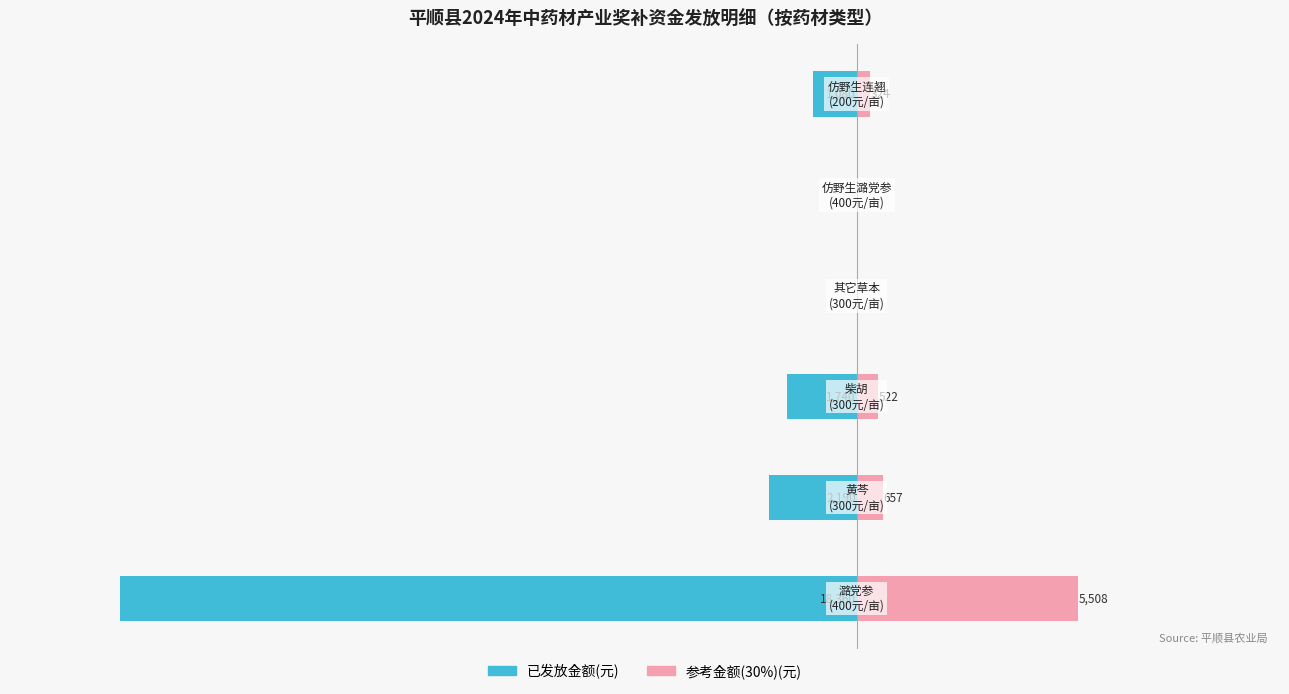

Reading right to left, transcribe all the data shown in this chart.

已发放金额(元): 0=-1080	−5000=0	−10000=0	−15000=-1740	−20000=-2190	−25000=-18360
参考金额(元): 0=324	−5000=0	−10000=0	−15000=522	−20000=657	−25000=5508